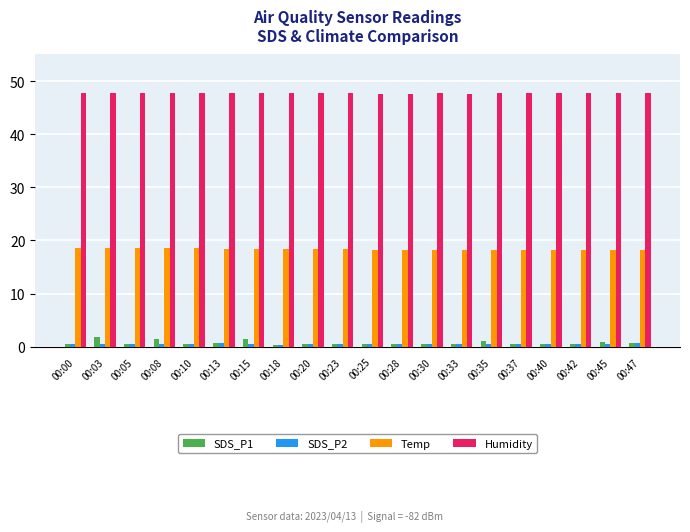

True or false: SDS_P1 has a value of 1.4 at 00:15.

True